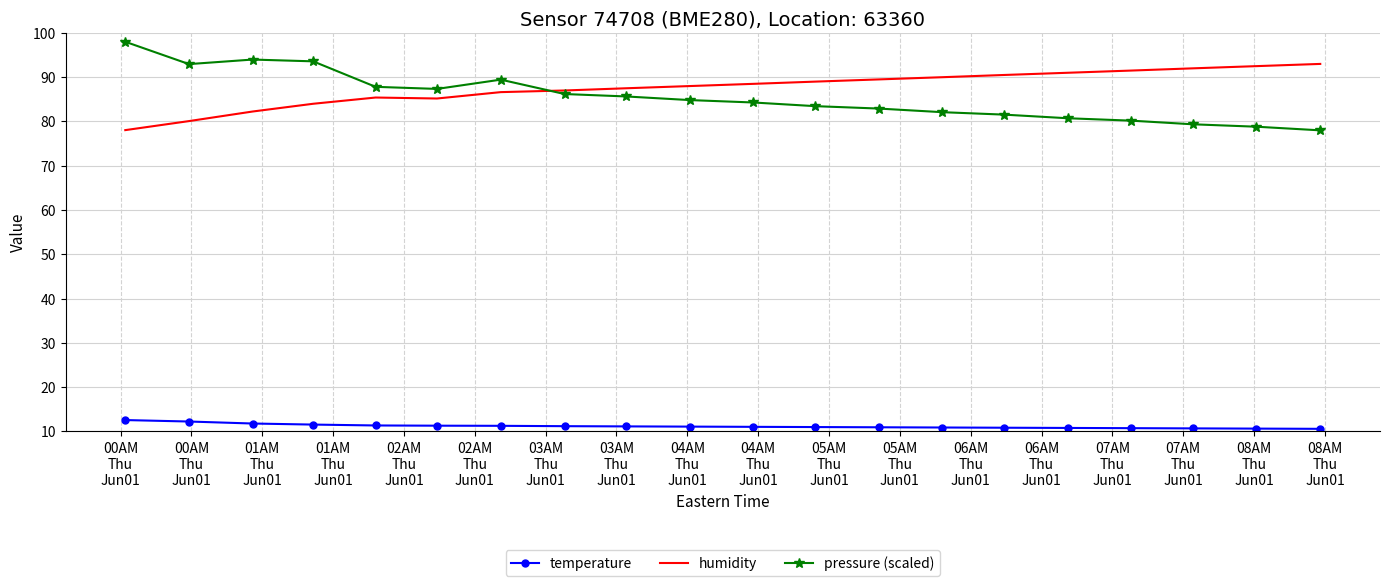

True or false: temperature and humidity intersect in this chart.

False